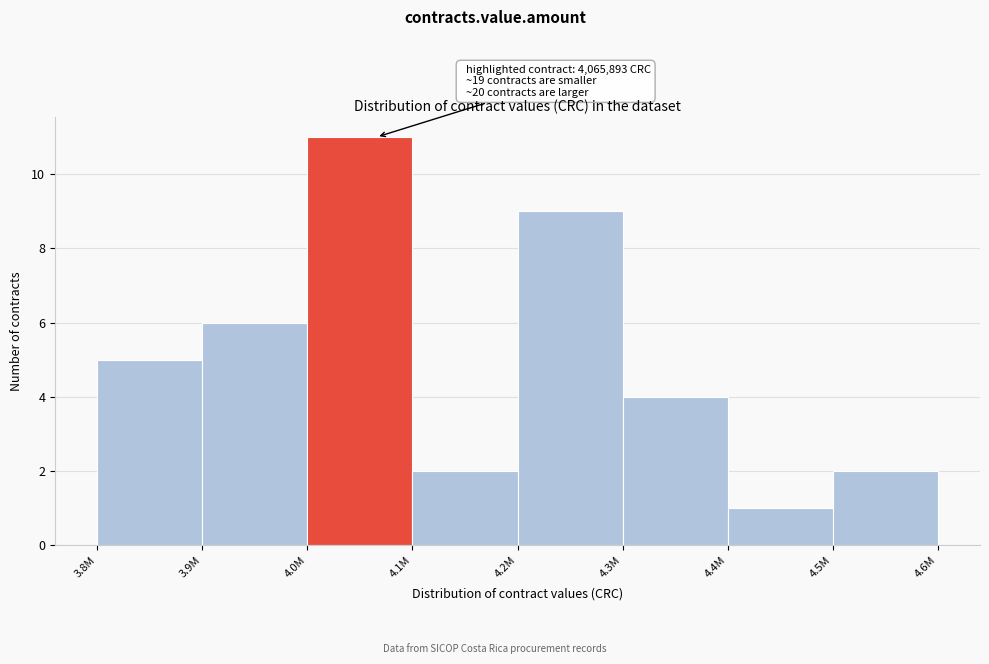

Reading left to right, extract all data points from this chart.

3.8M=5	3.9M=6	4.0M=11	4.1M=2	4.2M=9	4.3M=4	4.4M=1	4.5M=2